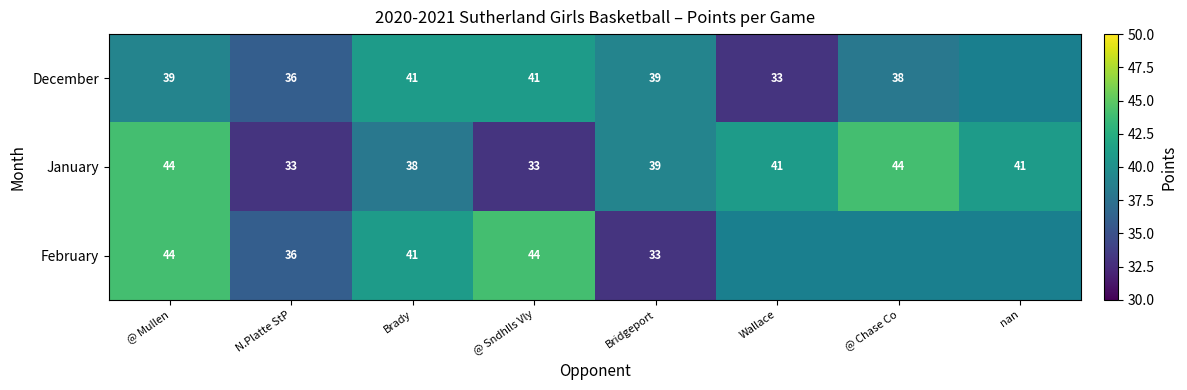

What is the spread (max minus min) of values at Brady?

3